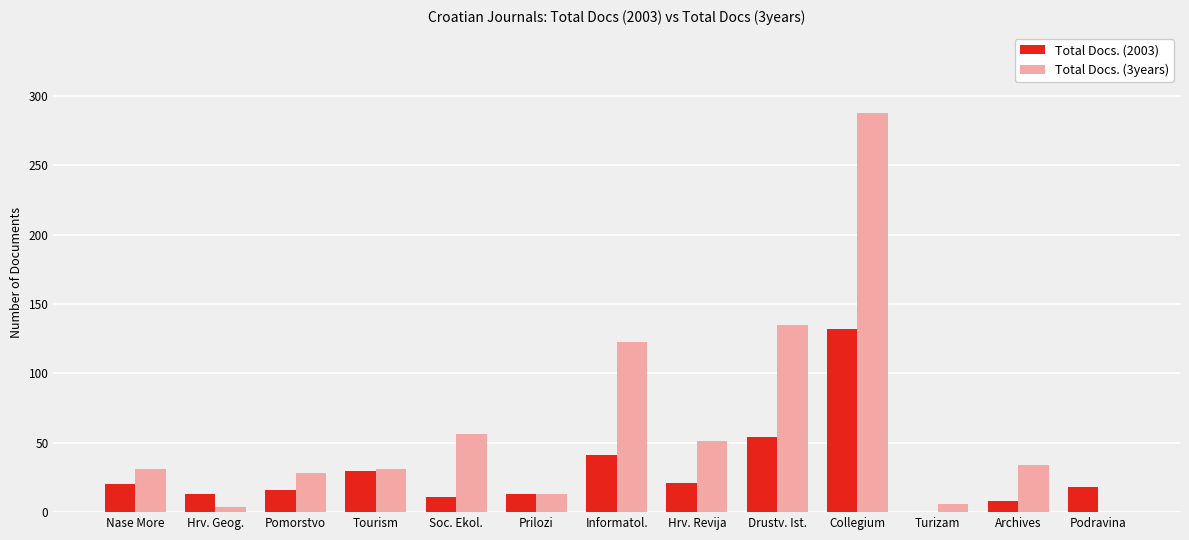

At which label does Total Docs. (2003) reach its peak?

Collegium